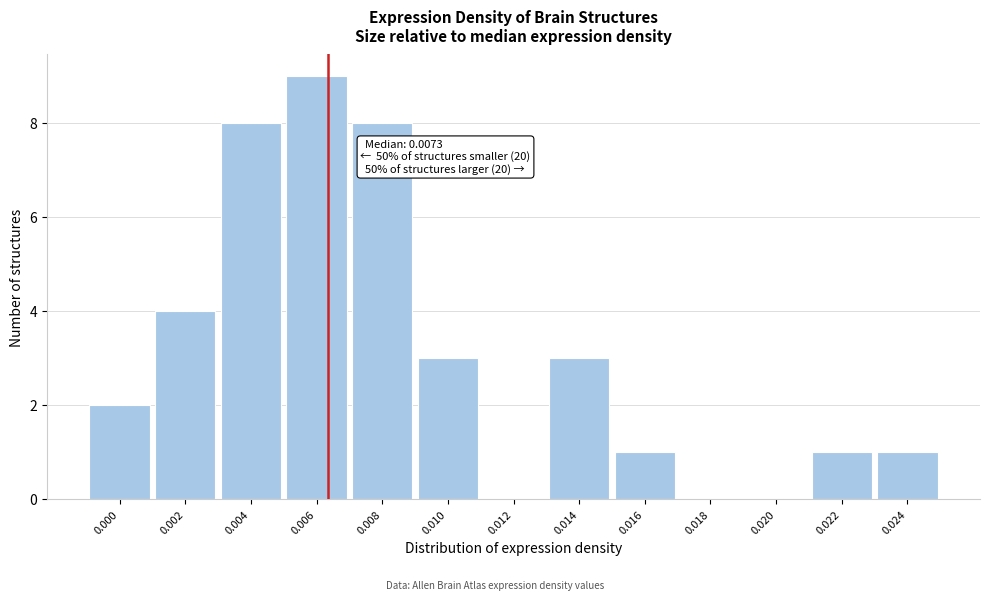

Reading left to right, list all the values displayed in this chart.

0.000=2	0.002=4	0.004=8	0.006=9	0.008=8	0.010=3	0.012=0	0.014=3	0.016=1	0.018=0	0.020=0	0.022=1	0.024=1